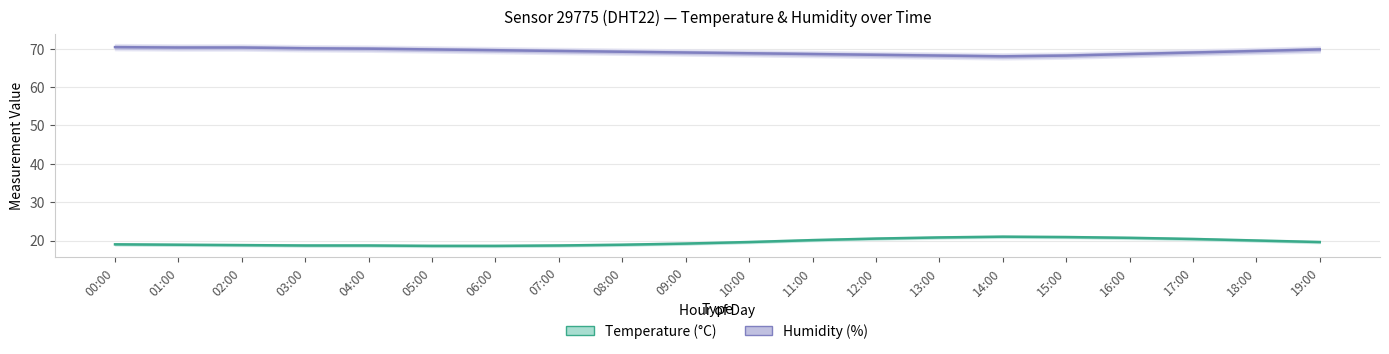

What is the difference between the highest and lowest values at 13:00?

47.4